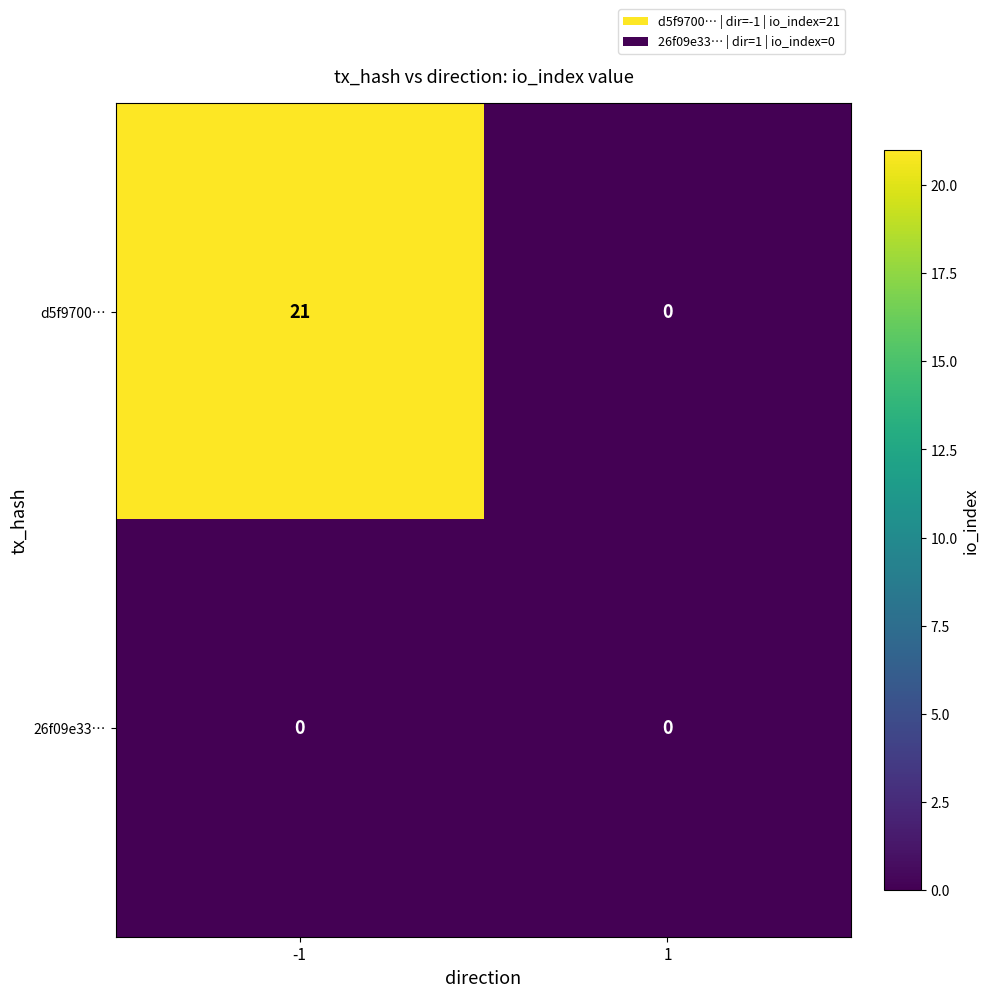

List the series in order of their overall mean, highest first.

d5f9700…, 26f09e33…